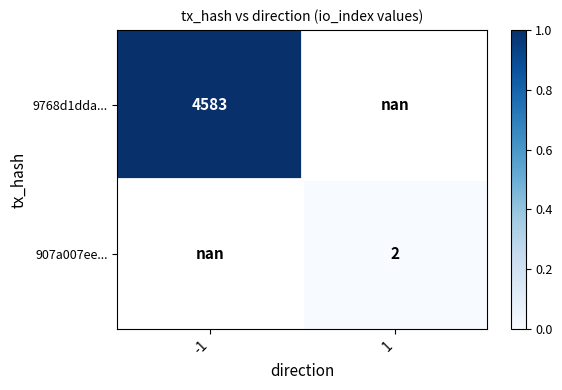

True or false: 9768d1dda... has a value of 7025.0 at -1.

False